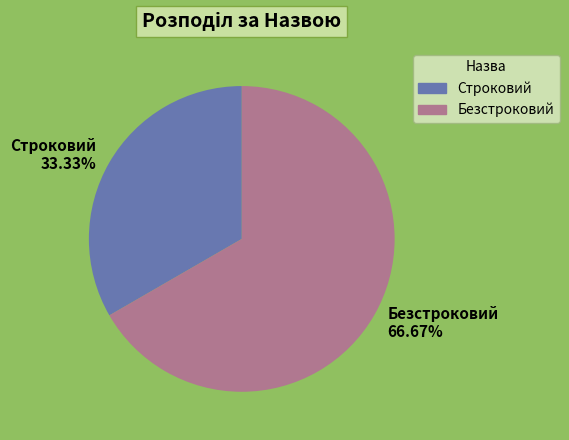

Between Безстроковий and Строковий, which is larger?

Безстроковий